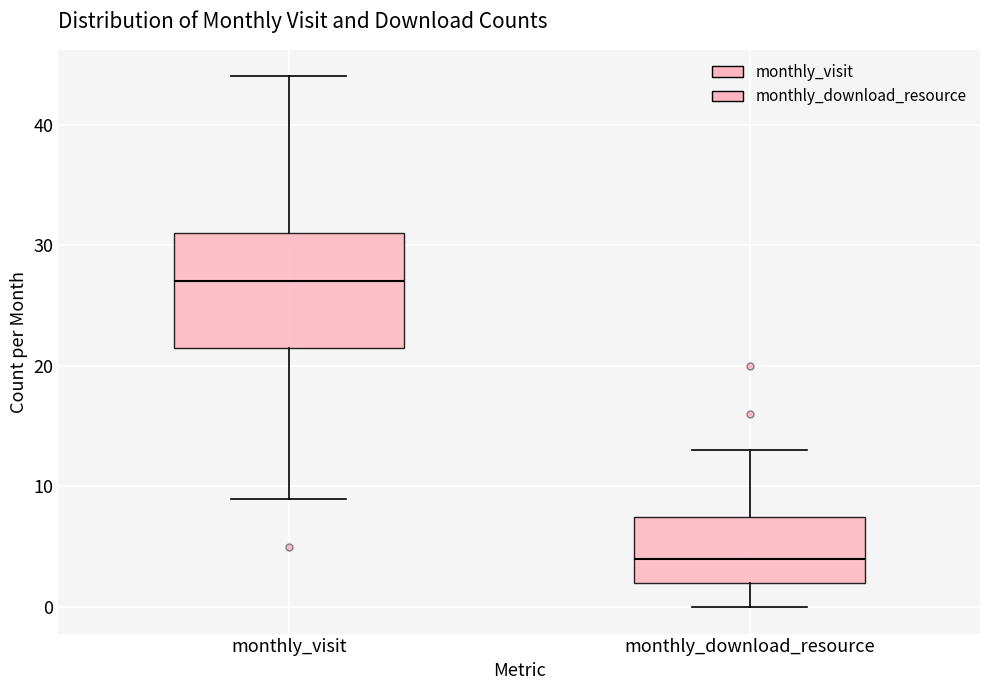

Reading left to right, transcribe this box plot: for each box, give where its median line is, the range the box spans, and where its two whiskers end, as read against the y-axis. The values are not printed on the chart, so give them approximately, as read against the axis.

monthly_visit: median 27, box 22 to 31, whiskers 9 to 44
monthly_download_resource: median 4, box 2 to 8, whiskers 0 to 13